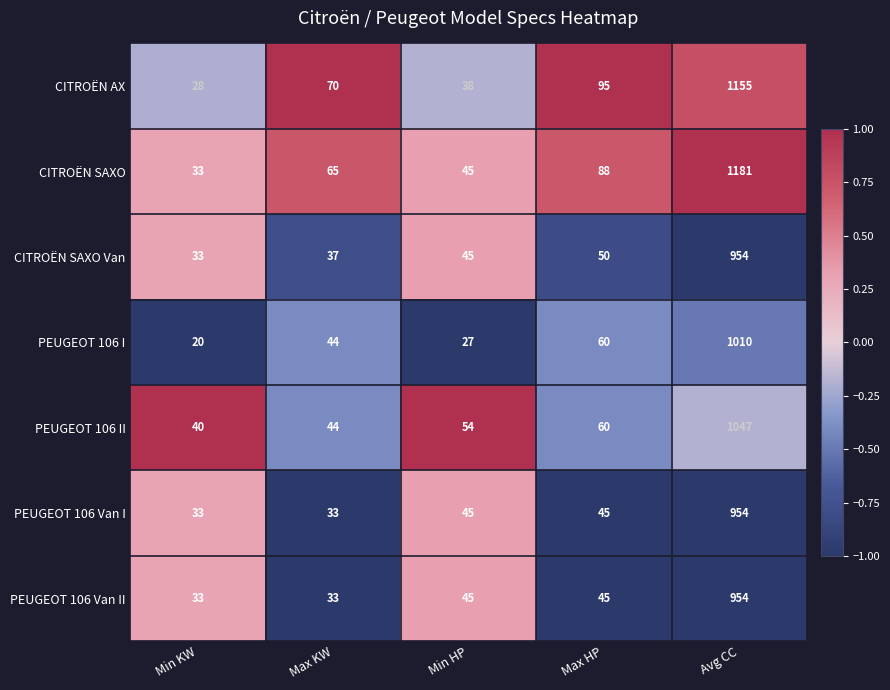

At which label does CITROËN SAXO Van reach its peak?

Avg CC